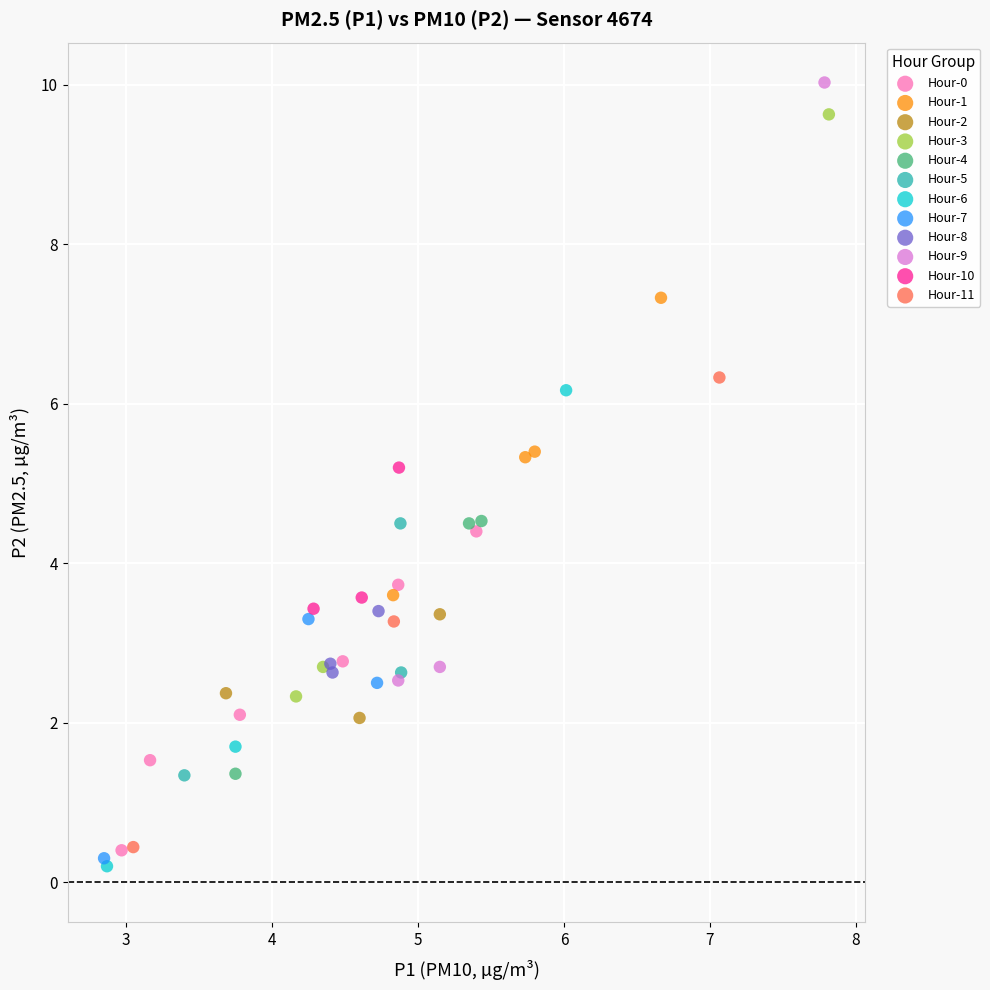

What are all the series names shown in the legend?

Hour-0, Hour-1, Hour-2, Hour-3, Hour-4, Hour-5, Hour-6, Hour-7, Hour-8, Hour-9, Hour-10, Hour-11